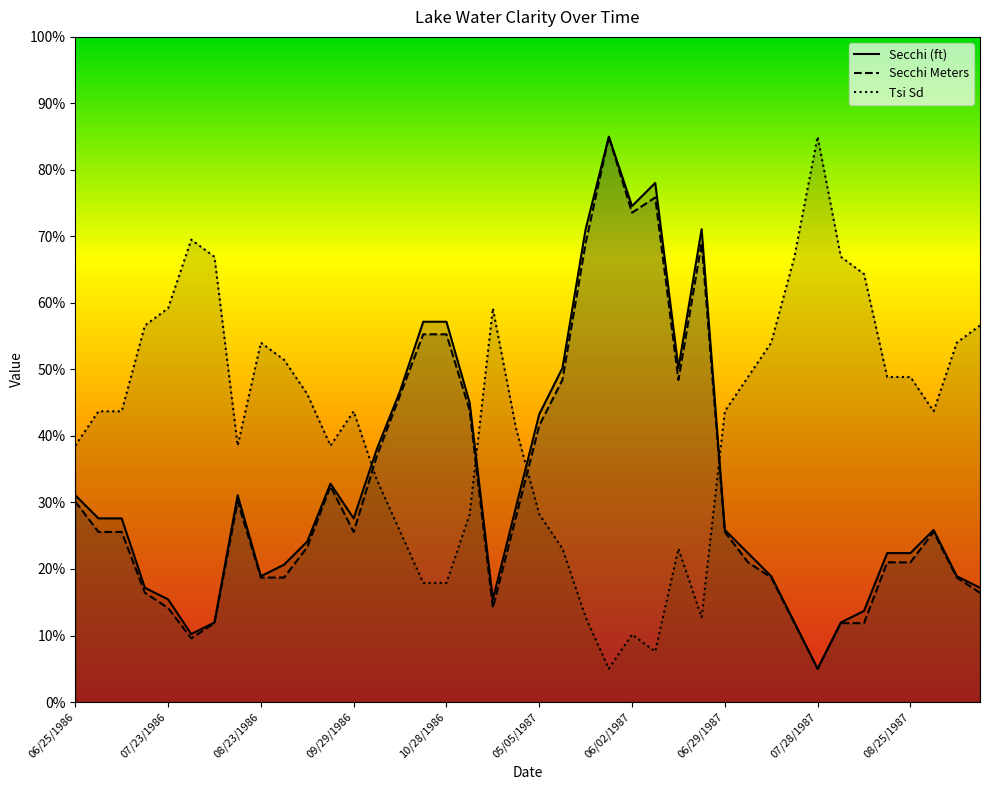

Does the chart have visible grid lines?

No